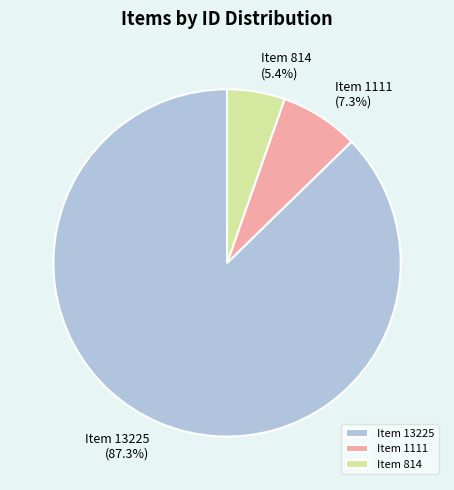

Is it true that Item 1111 is 19% of the pie?

False